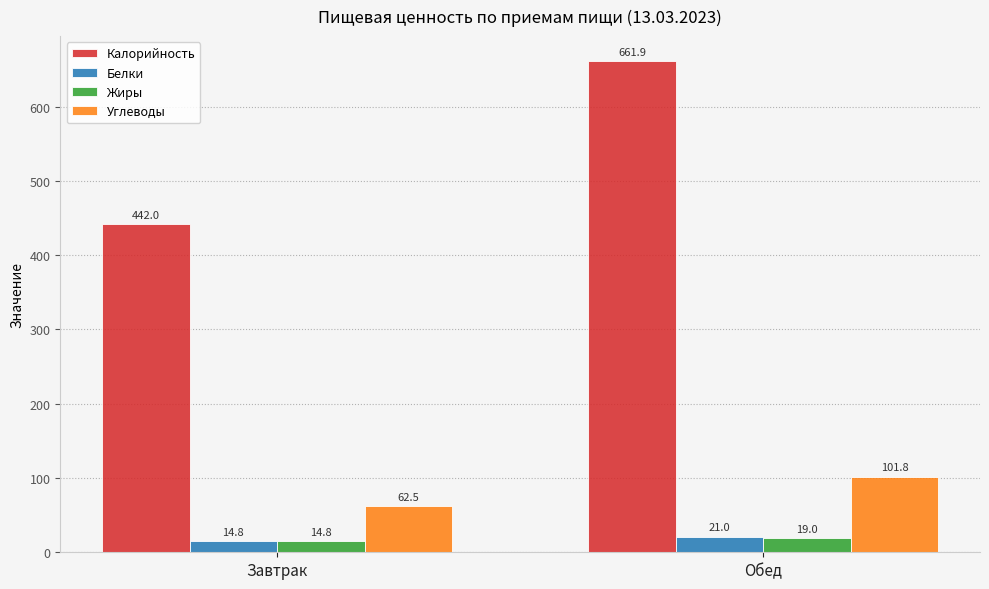

Which series has the largest total across all categories?

Калорийность